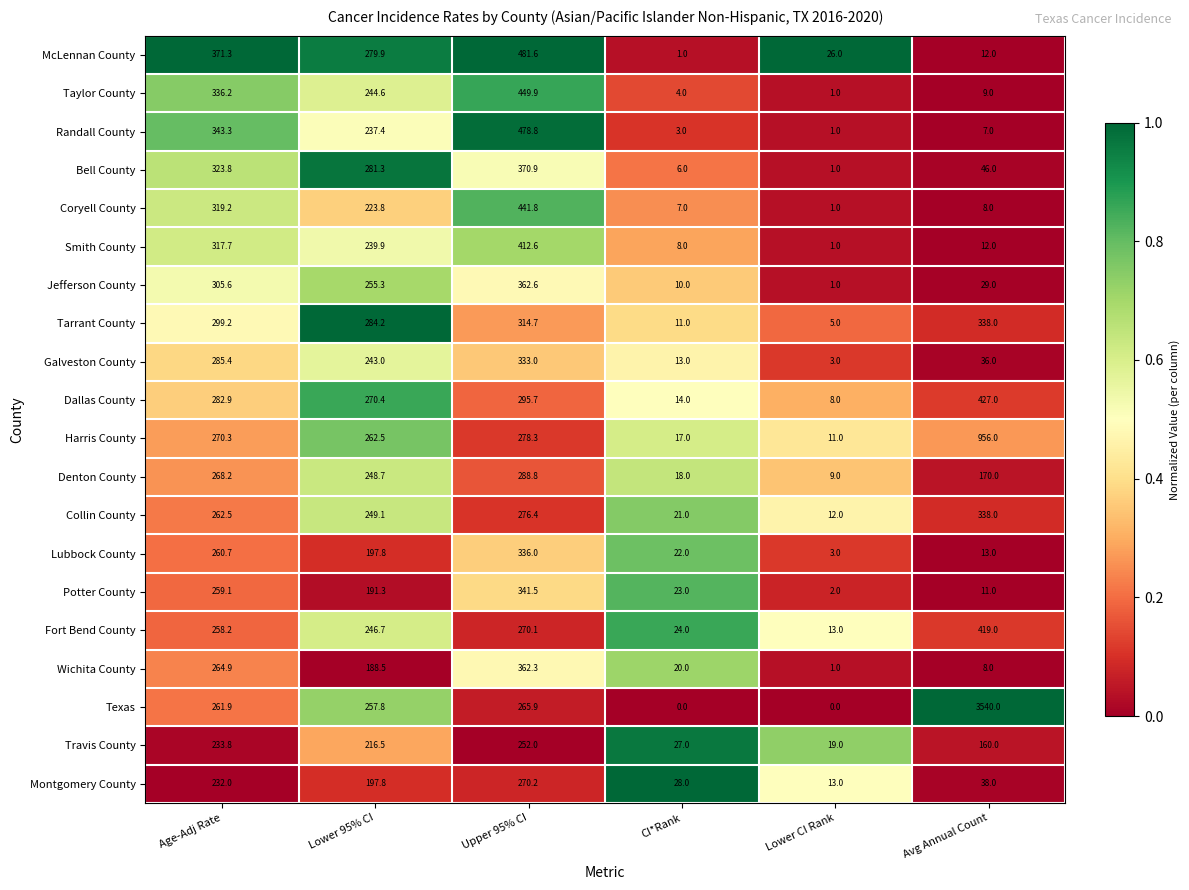

Between CI*Rank and Lower CI Rank, which series saw the biggest shift?

McLennan County